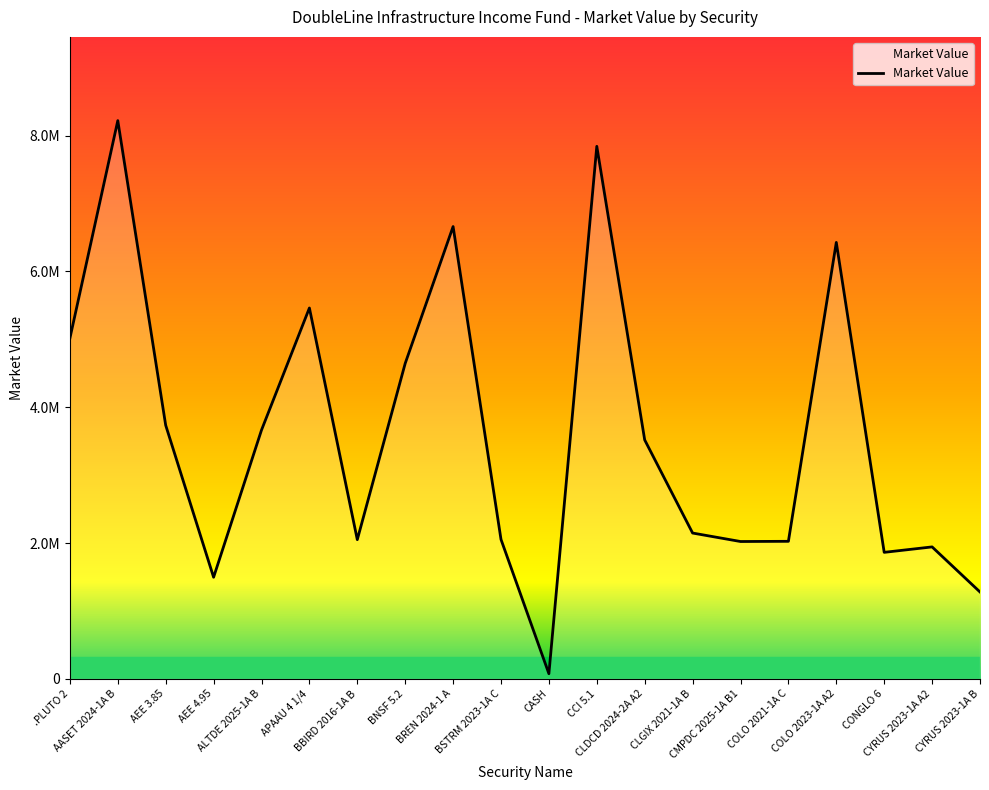

At which category does the chart reach its minimum across all series?

CASH